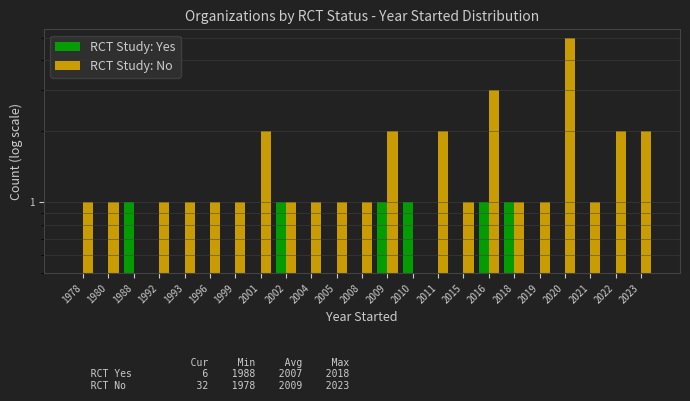

How many RCT Study: No values are between 1 and 2?

19